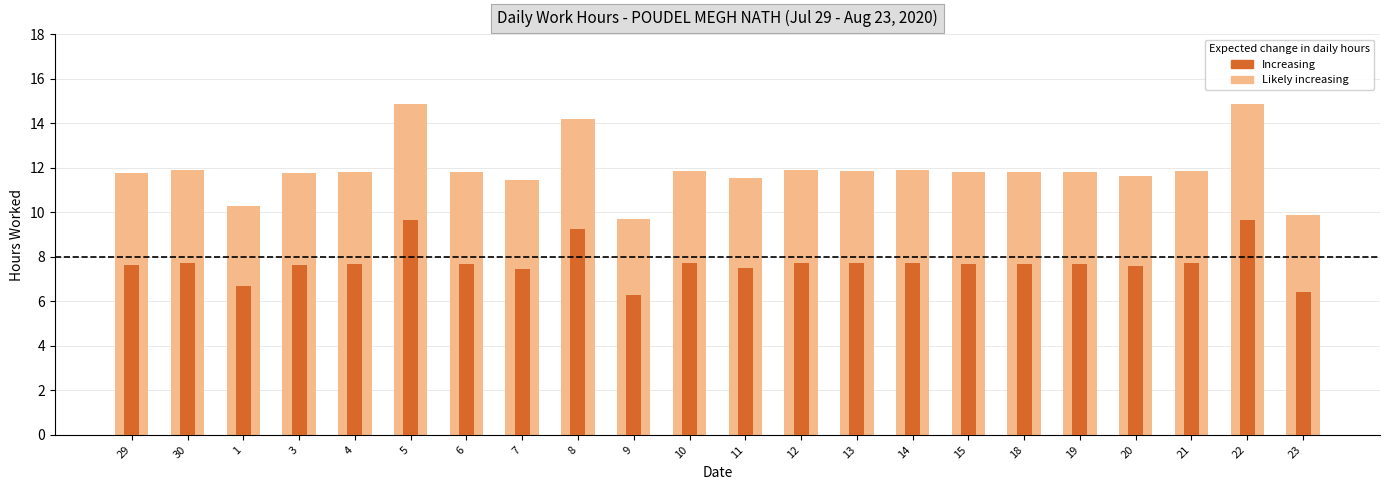

Which category has the highest value across all series?

22